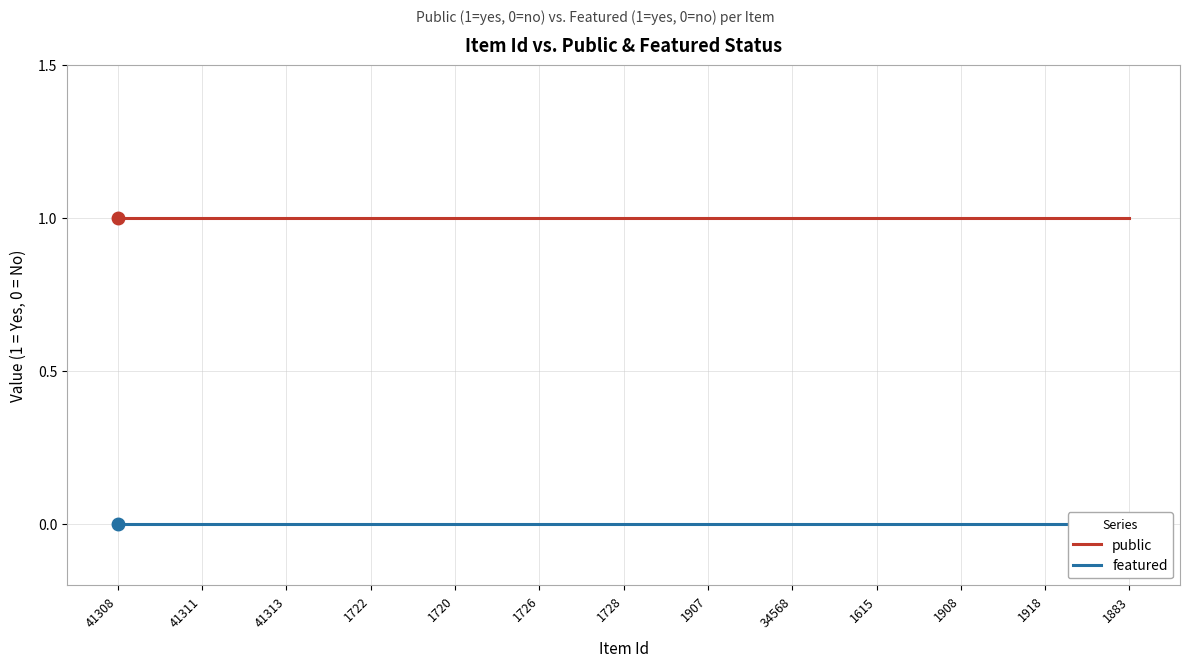

The featured series shows 0 at 1722. True or false?

True